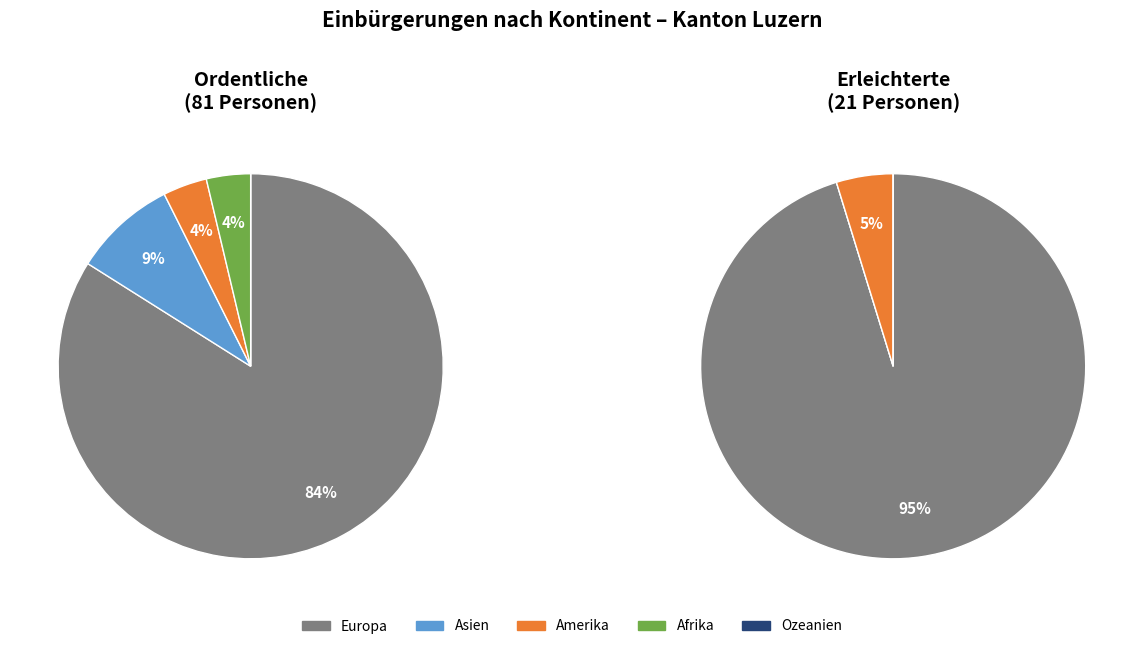

Which category accounts for the majority?

Europa